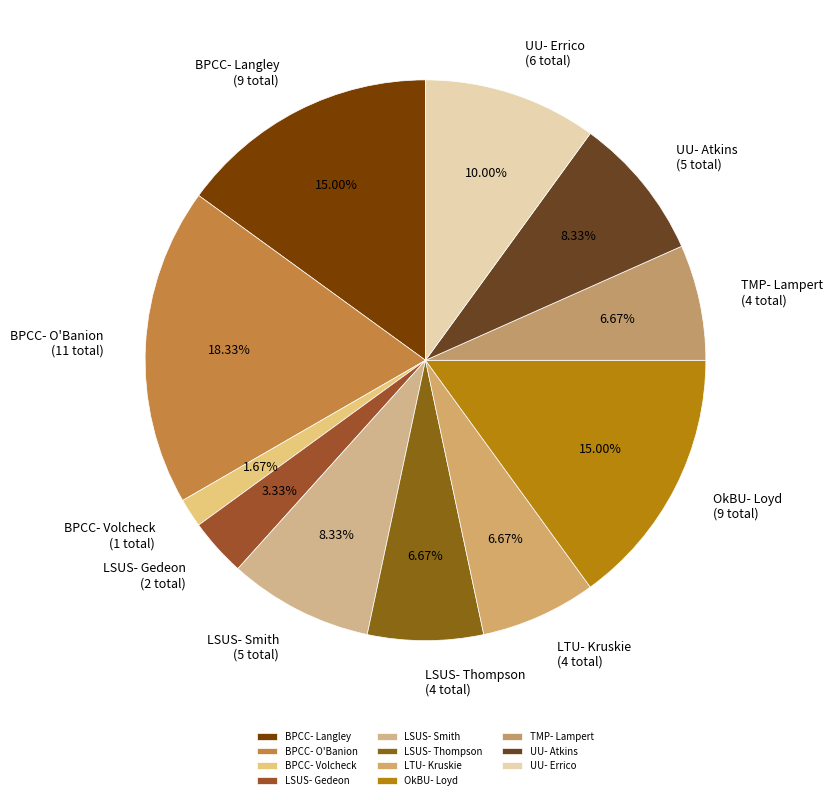

What percentage is NOT represented by LSUS- Gedeon?

96.7%